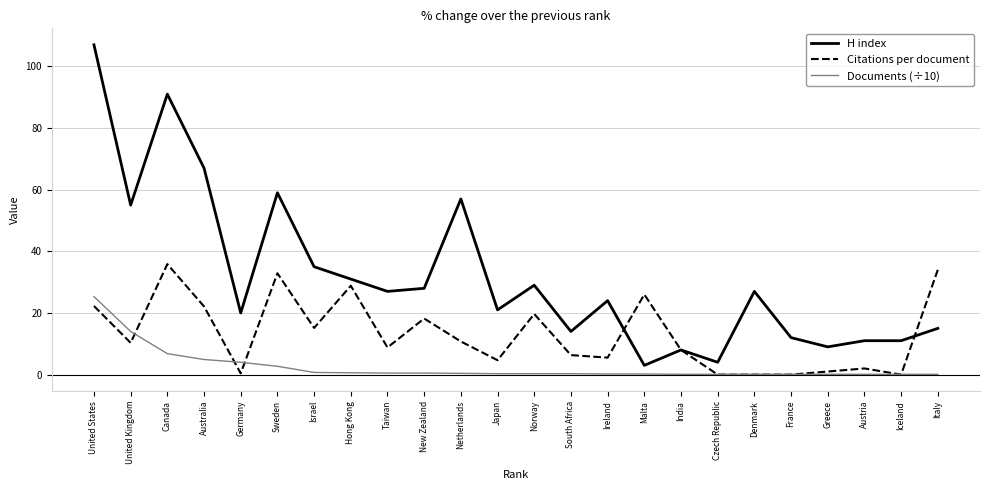

At which category is the sum across all series the highest?

United States